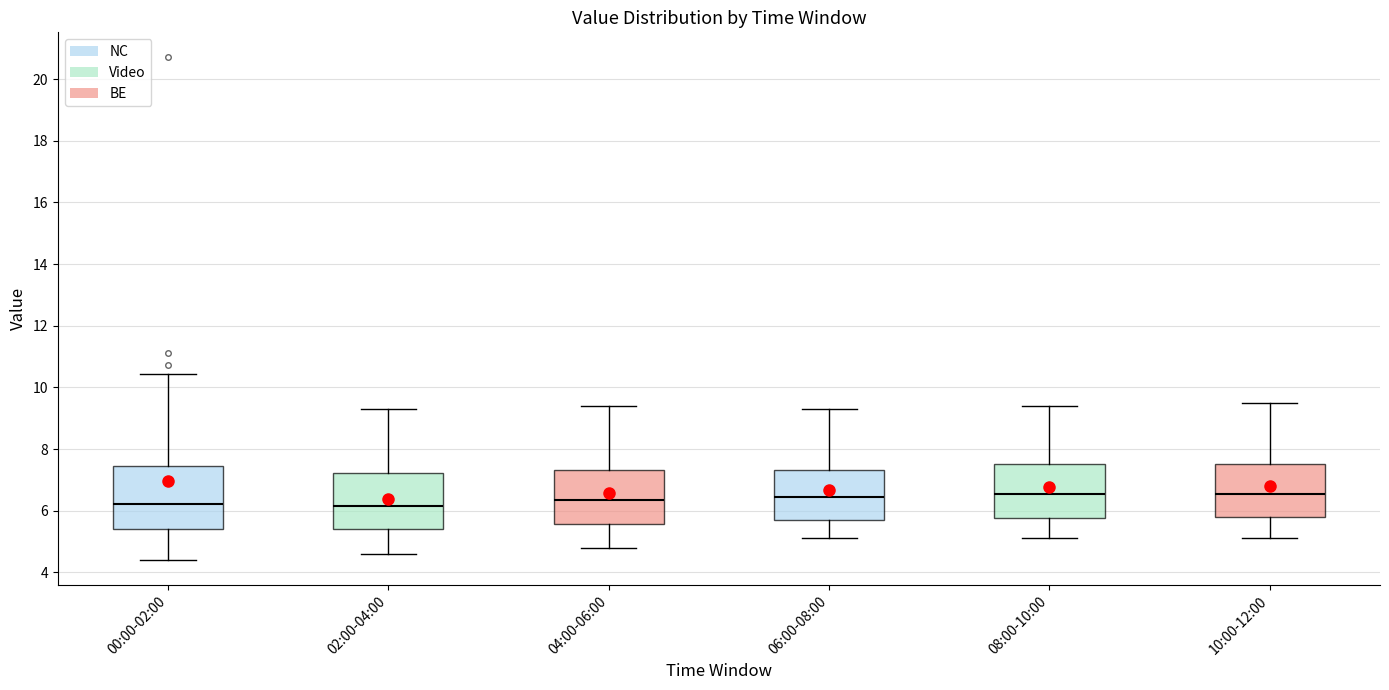

Reading left to right, transcribe this box plot: for each box, give where its median line is, the range the box spans, and where its two whiskers end, as read against the y-axis. The values are not printed on the chart, so give them approximately, as read against the axis.

00:00-02:00: median 6.2, box 5.4 to 7.4, whiskers 4.4 to 10.4
02:00-04:00: median 6.2, box 5.4 to 7.2, whiskers 4.6 to 9.4
04:00-06:00: median 6.4, box 5.6 to 7.4, whiskers 4.8 to 9.4
06:00-08:00: median 6.4, box 5.8 to 7.4, whiskers 5.2 to 9.4
08:00-10:00: median 6.6, box 5.8 to 7.6, whiskers 5.2 to 9.4
10:00-12:00: median 6.6, box 5.8 to 7.6, whiskers 5.2 to 9.6